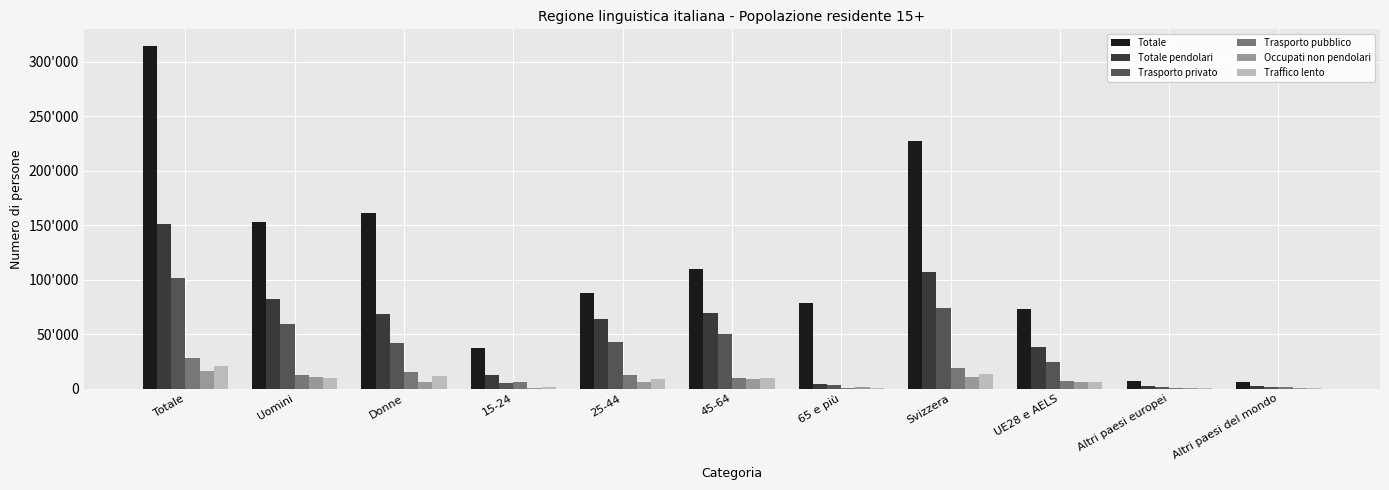

What are all the series names shown in the legend?

Totale, Totale pendolari, Trasporto privato, Trasporto pubblico, Occupati non pendolari, Traffico lento